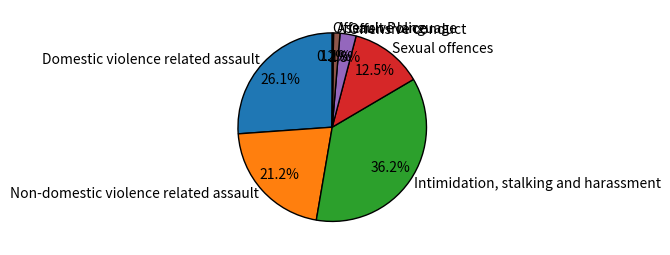

Is it true that Sexual offences is 22% of the pie?

False